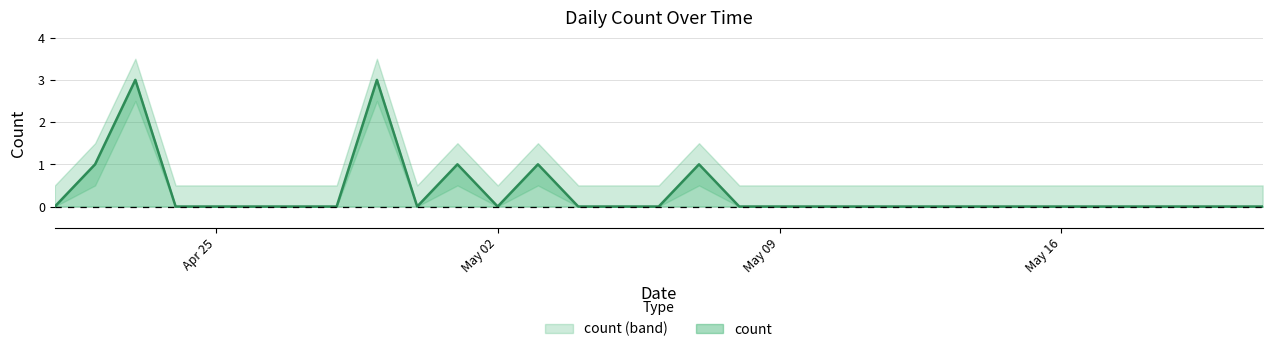

Approximately how many times larger is the value at 2022-05-01 compared to 2022-04-22?

1.0